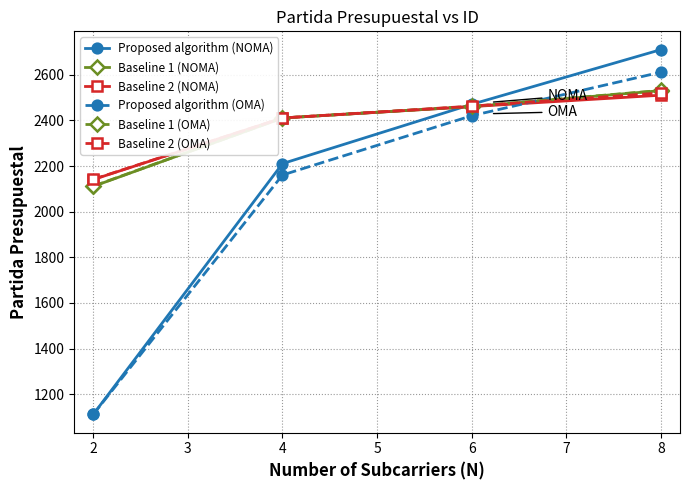

How many series are shown in this chart?

6